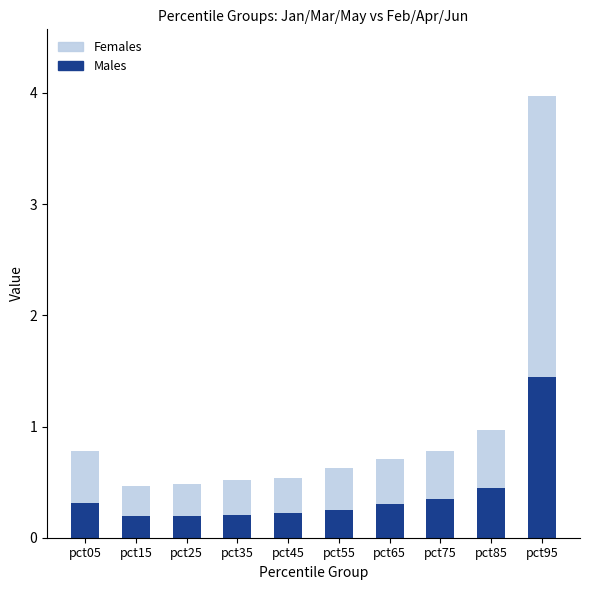

Count the Males values in the range 0 to 1.

9